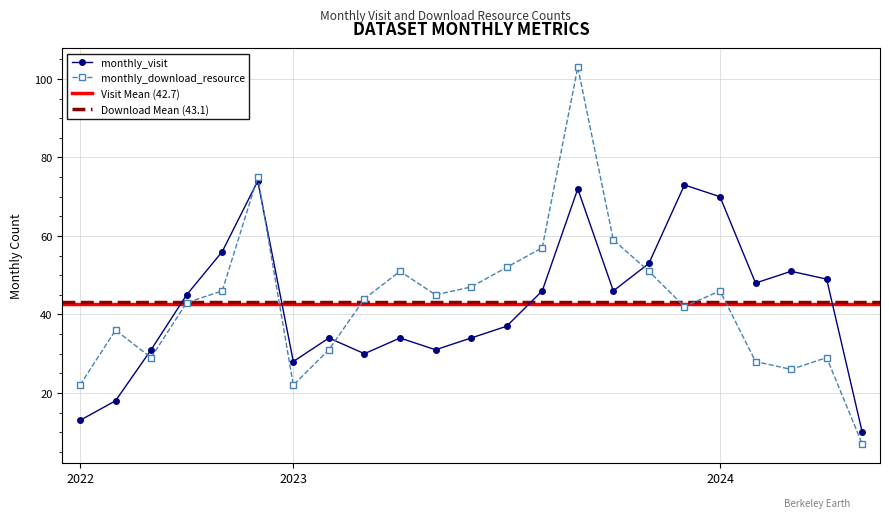

Rank the series by their average value, from lowest to highest.

monthly_visit, monthly_download_resource